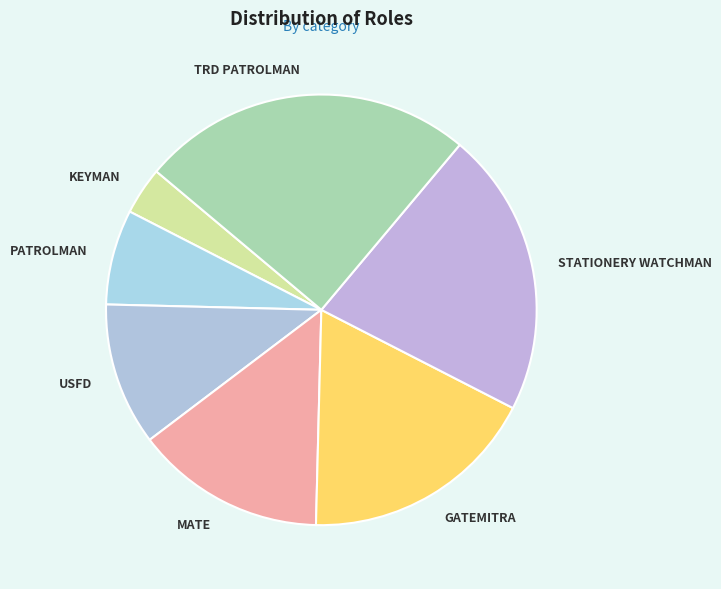

Rank the categories by value from lowest to highest.

KEYMAN, PATROLMAN, USFD, MATE, GATEMITRA, STATIONERY WATCHMAN, TRD PATROLMAN